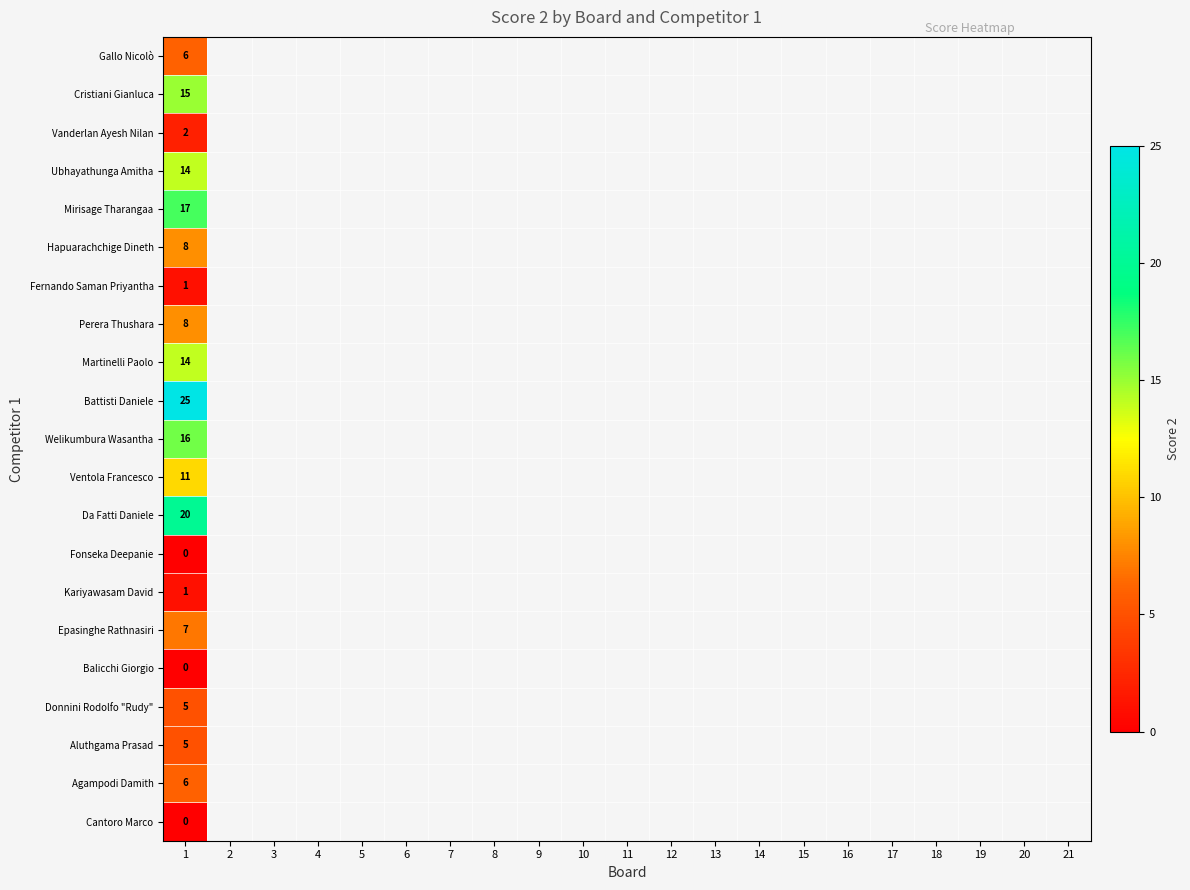

The value of Mirisage Tharangaa at 1 is 24. True or false?

False